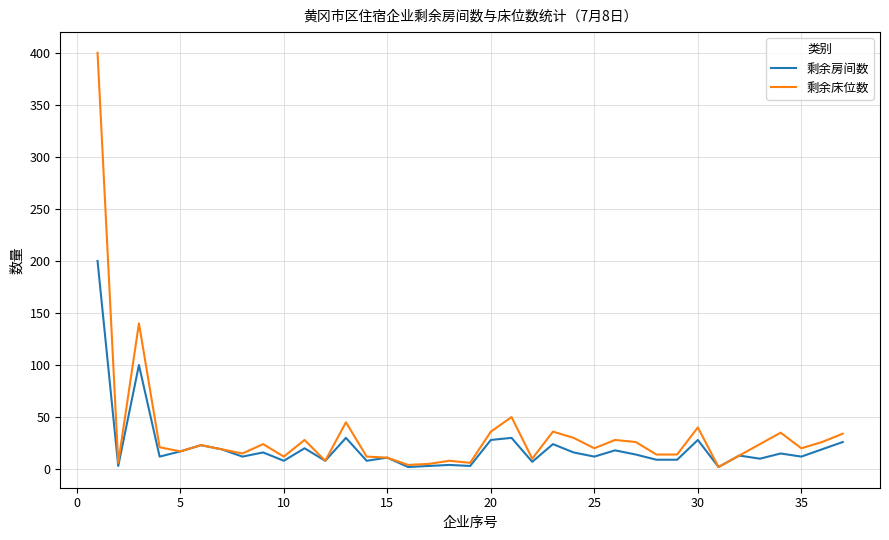

Which series has the largest range (max minus min)?

剩余床位数